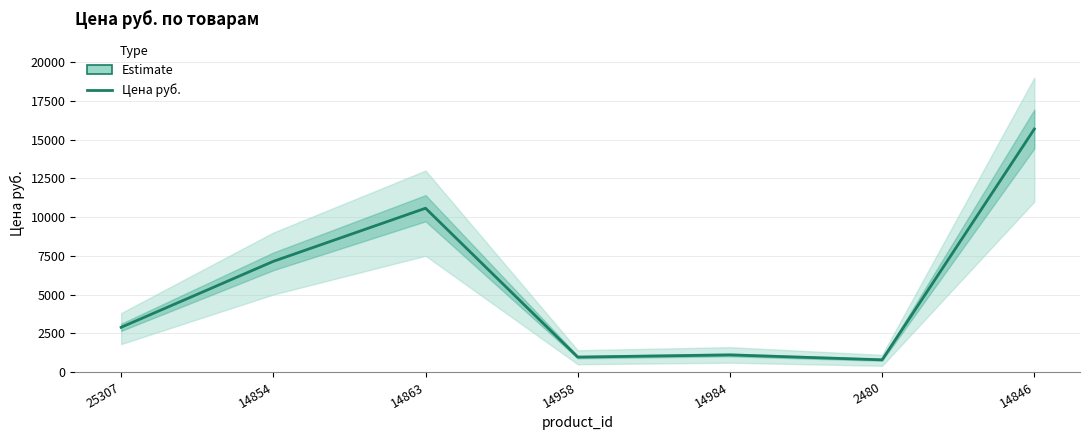

What is the change in value from 25307 to 14984?

-1782